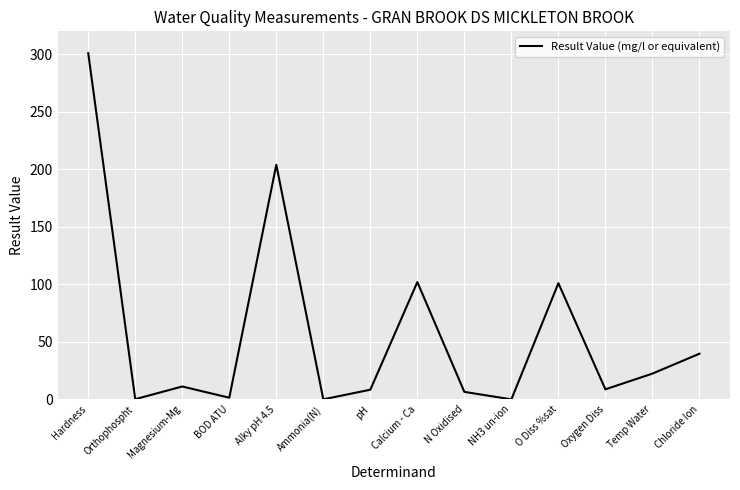

Which has a higher value, O Diss %sat or BOD ATU?

O Diss %sat